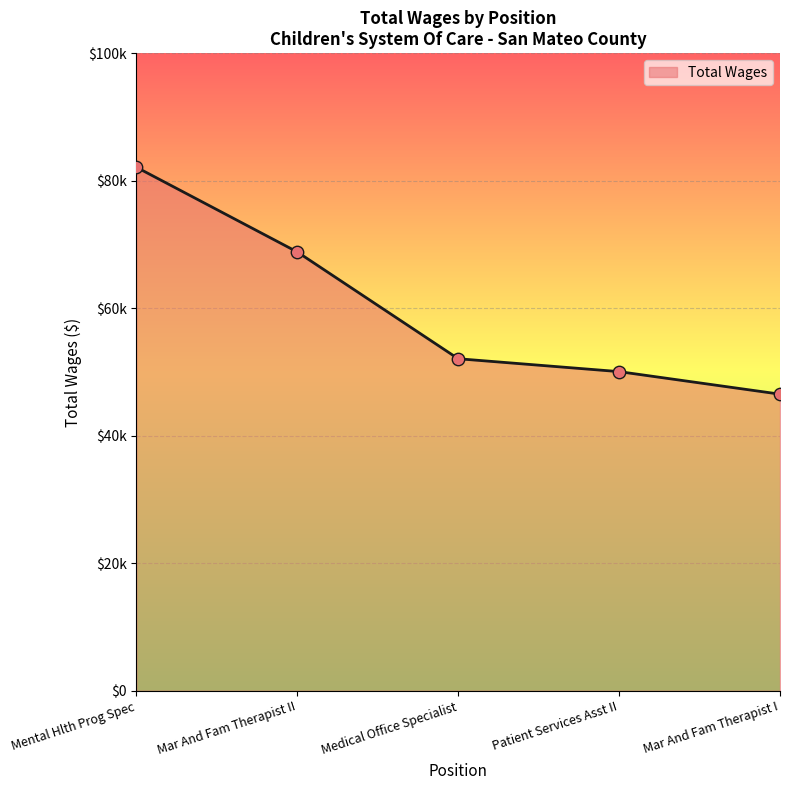

What is the change in value from Mental Hlth Prog Spec to Medical Office Specialist?

-30036